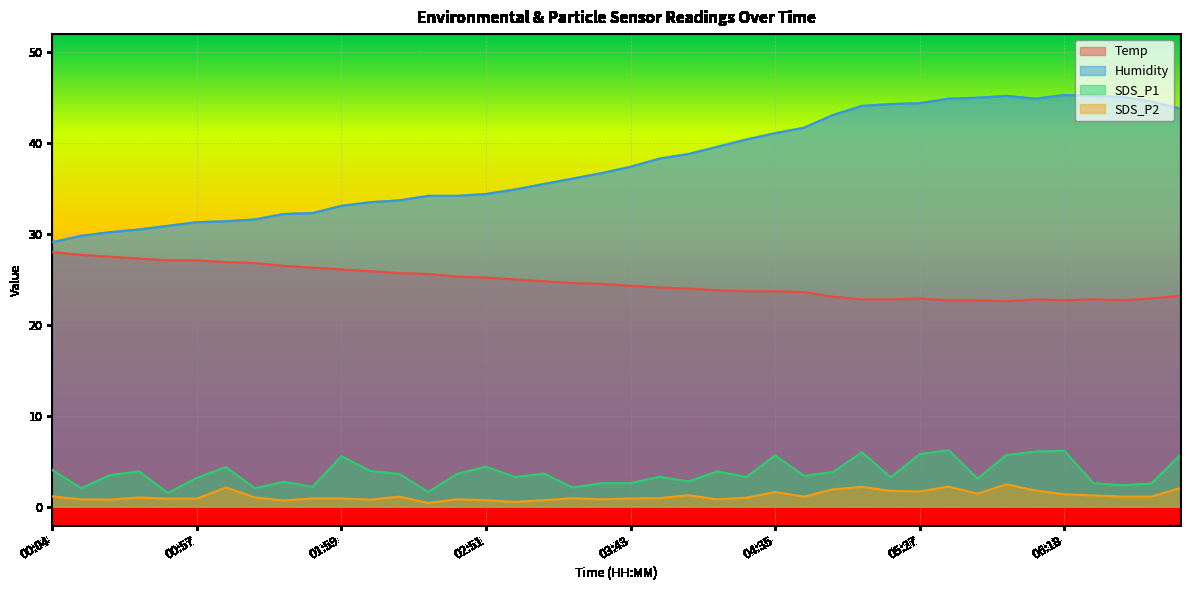

Which series has the widest spread of values?

Humidity